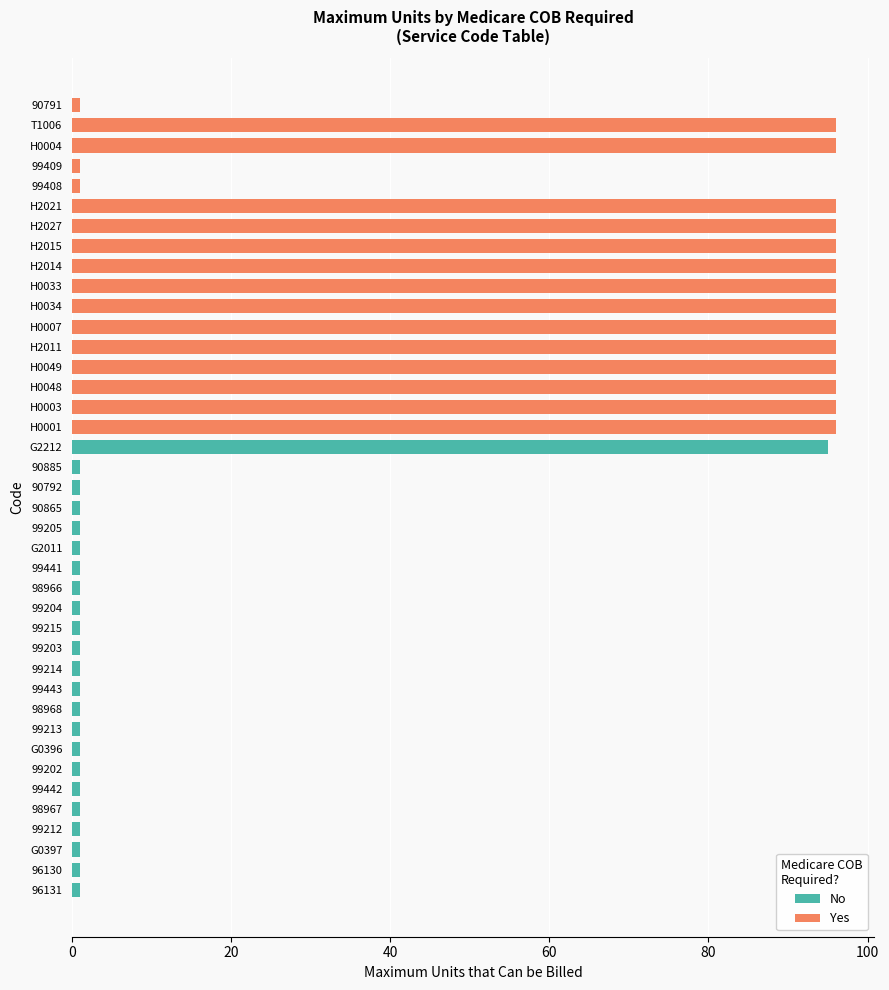

Is the value of No at 99203 greater than the value of Yes at 99442?

No